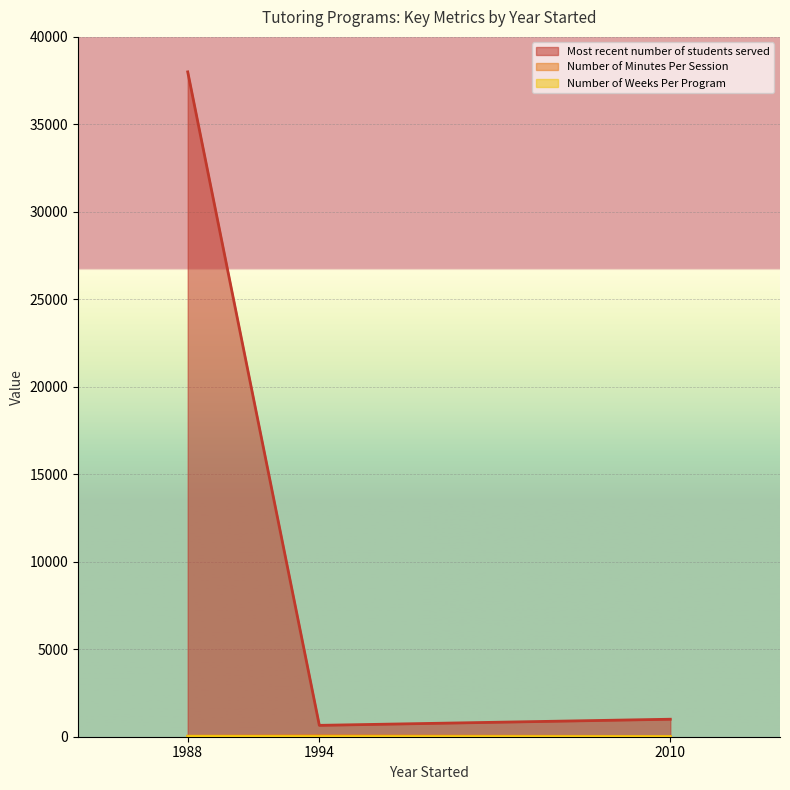

Reading right to left, transcribe all the data shown in this chart.

Most recent number of students served: 1994=650	2010=1000	1988=38000
Number of Minutes Per Session: 1994=60	2010=15	1988=30
Number of Weeks Per Program: 1994=12	2010=10	1988=26